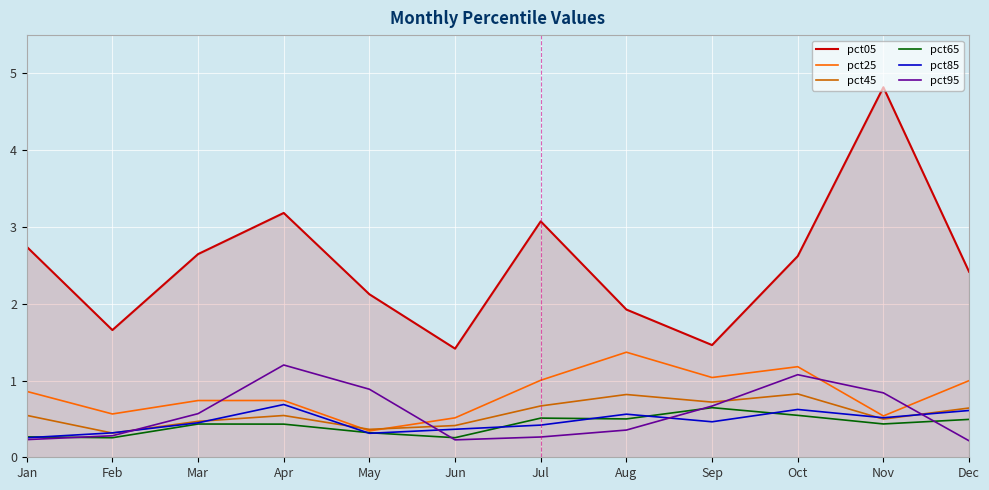

Is the value of pct05 at Aug greater than the value of pct95 at Feb?

Yes